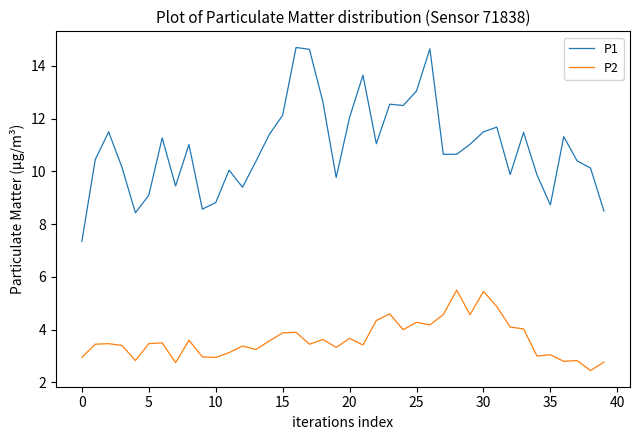

At how many categories does at least one series exceed 5?

40